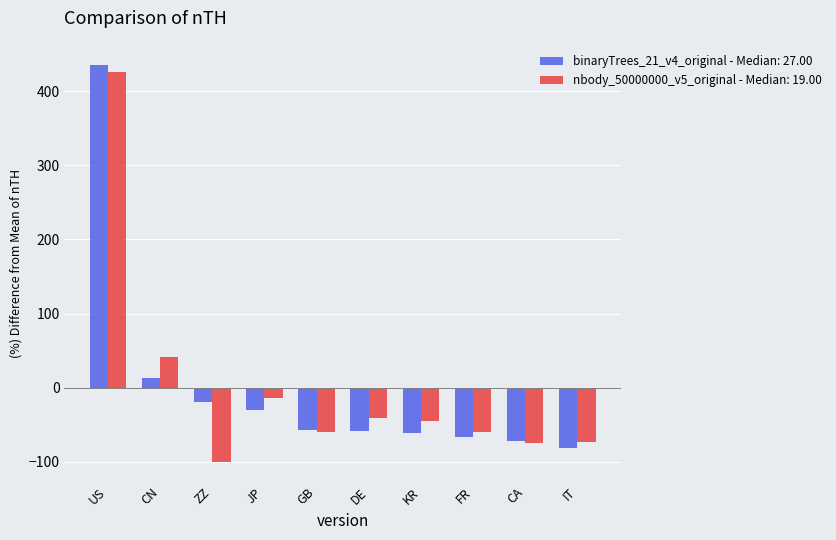

What is the maximum value shown in the chart?

436.0